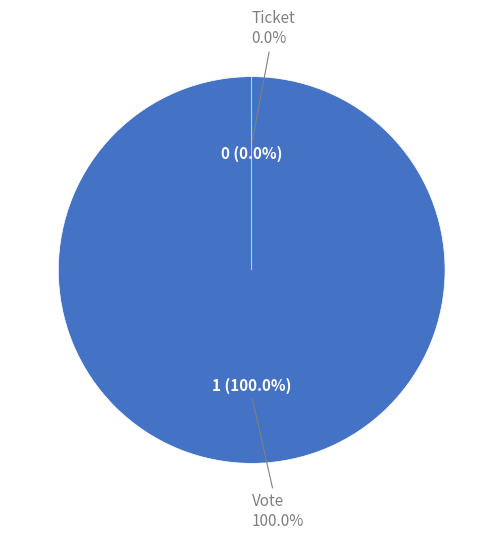

Count the number of slices in the pie.

2